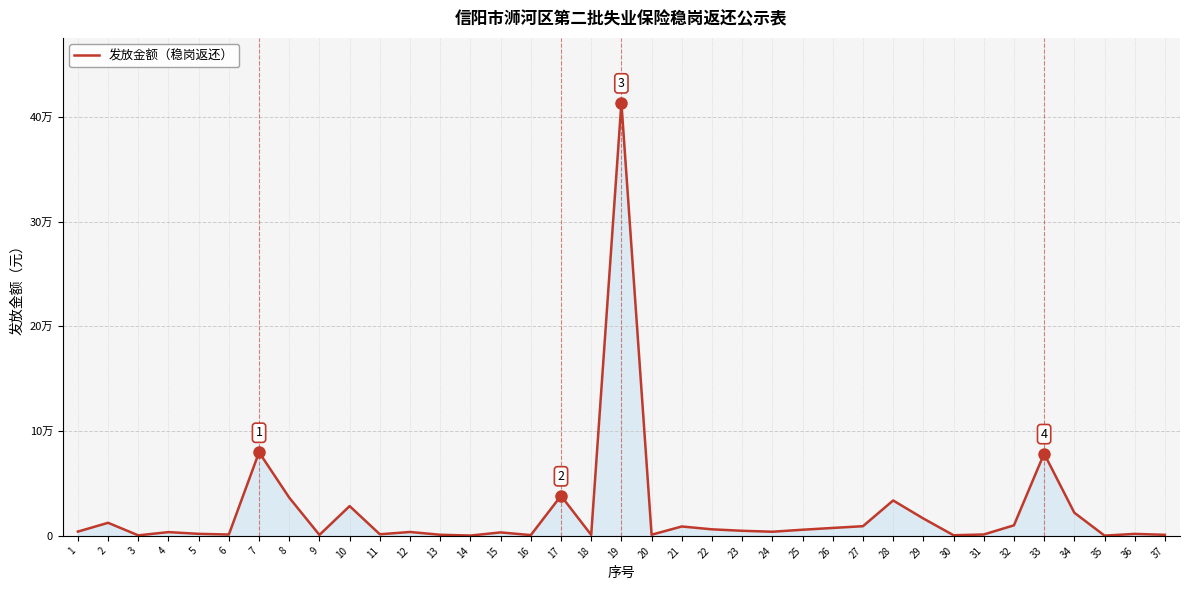

What is the value of the 10th point from the left?

28427.8